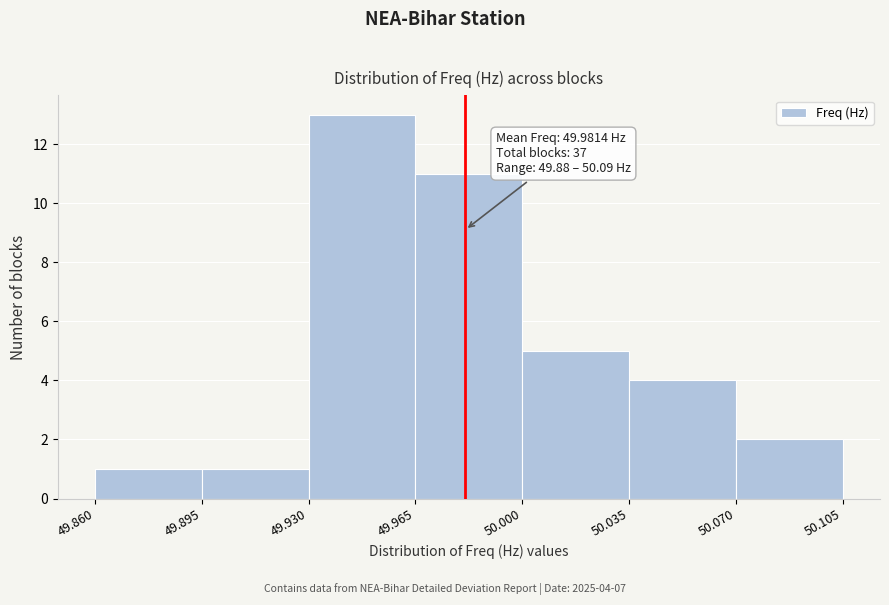

Which range on the x-axis has the tallest bar?

49.930 to 49.965